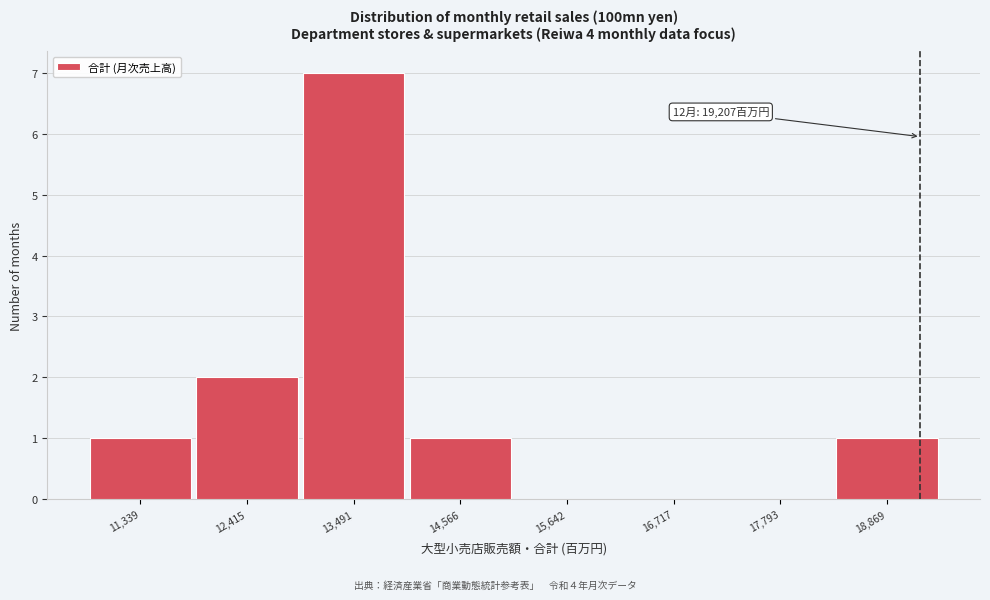

Which range on the x-axis has the tallest bar?

13000 to 14000